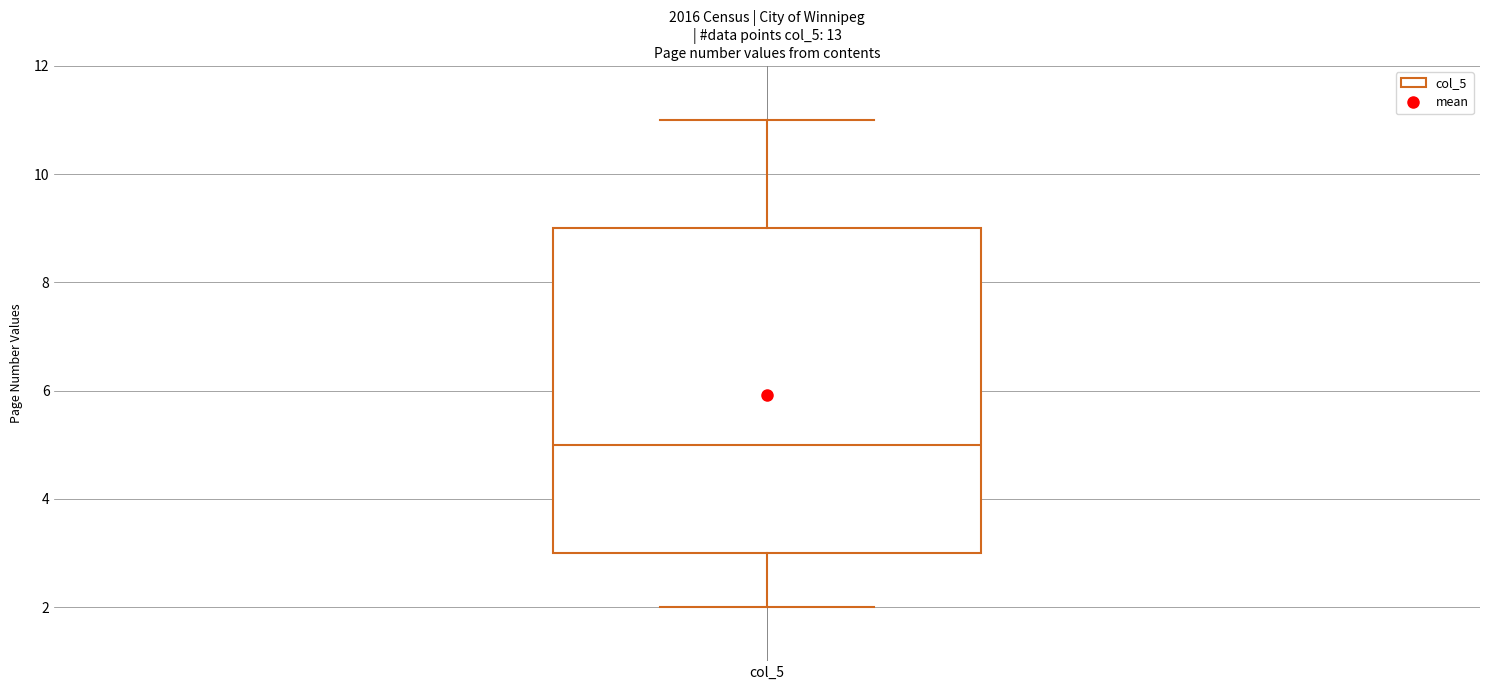

Where does the lower whisker of the box for col_5 end on the y-axis? The values are not printed on the chart, so give them approximately, as read against the axis.

2